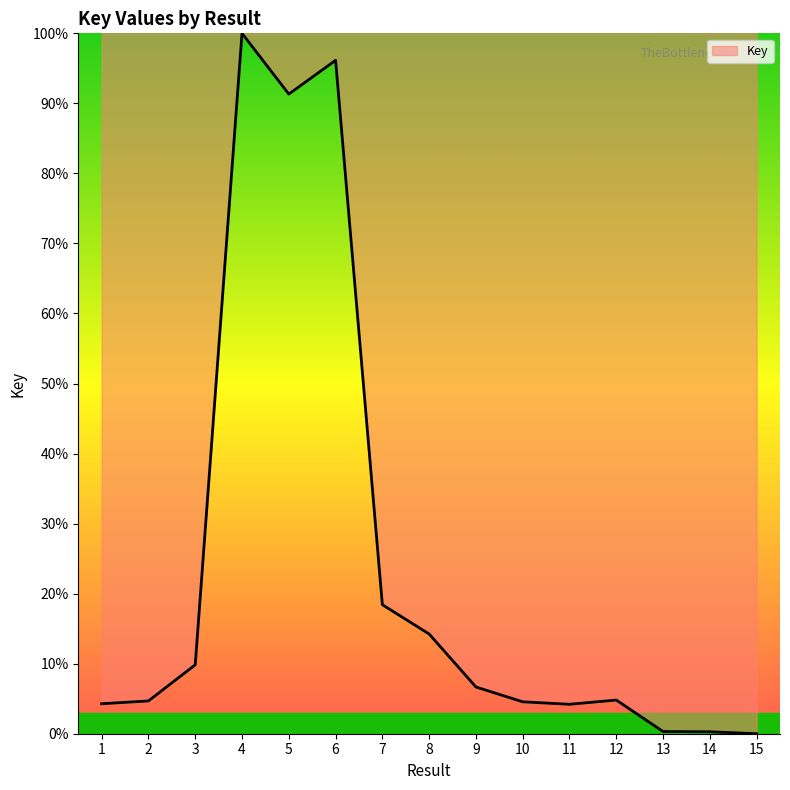

What is the sum of the values at 13 and 1?

4.6